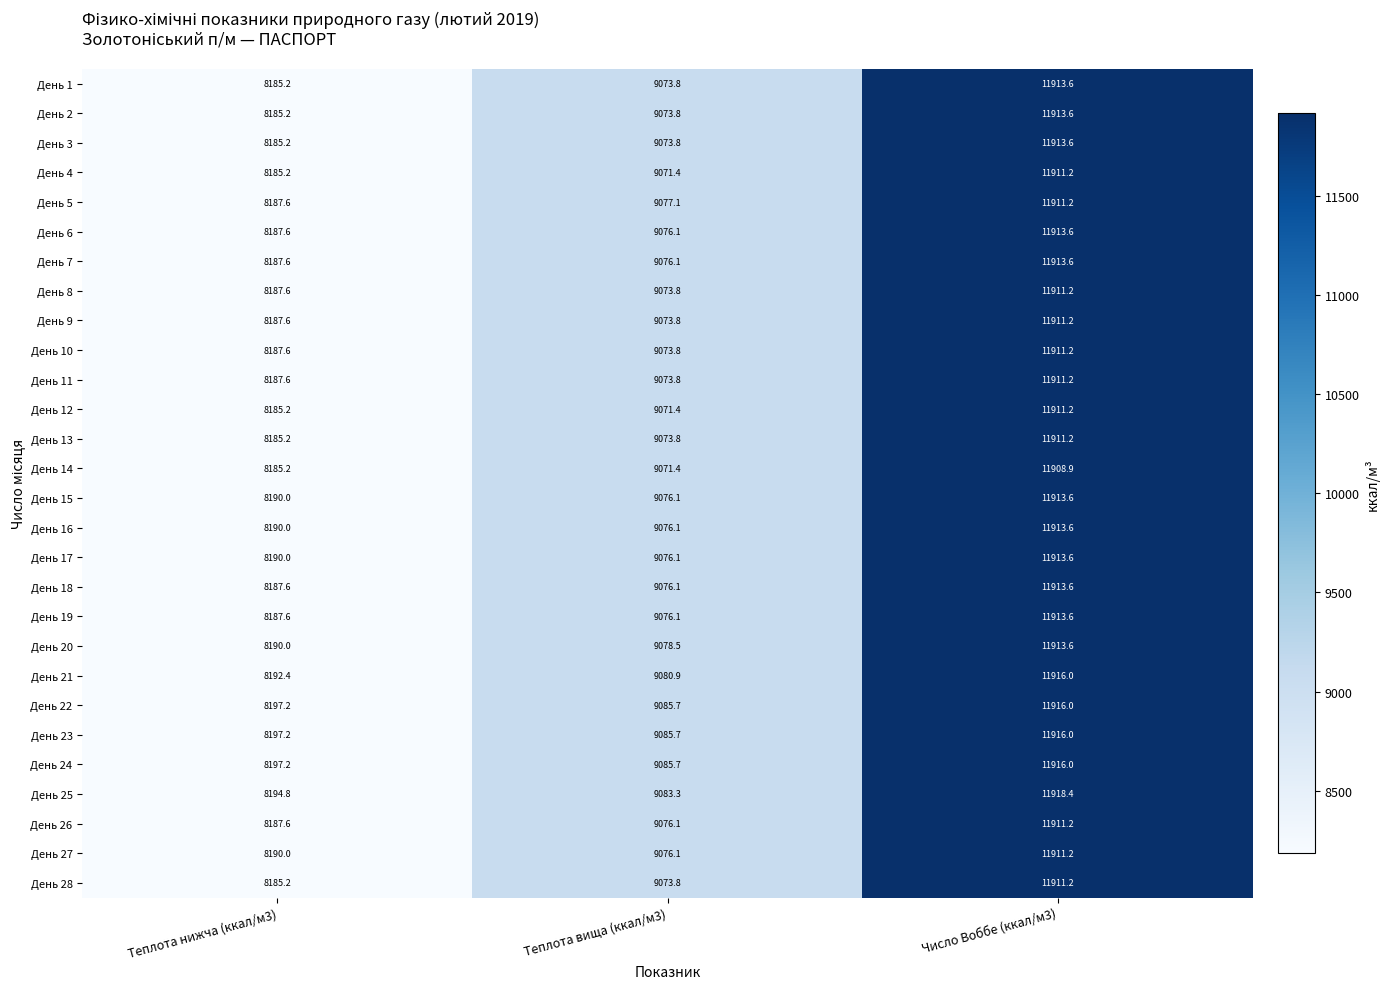

What is the approximate value of День 28 at Число Воббе (ккал/м3)?

11911.2